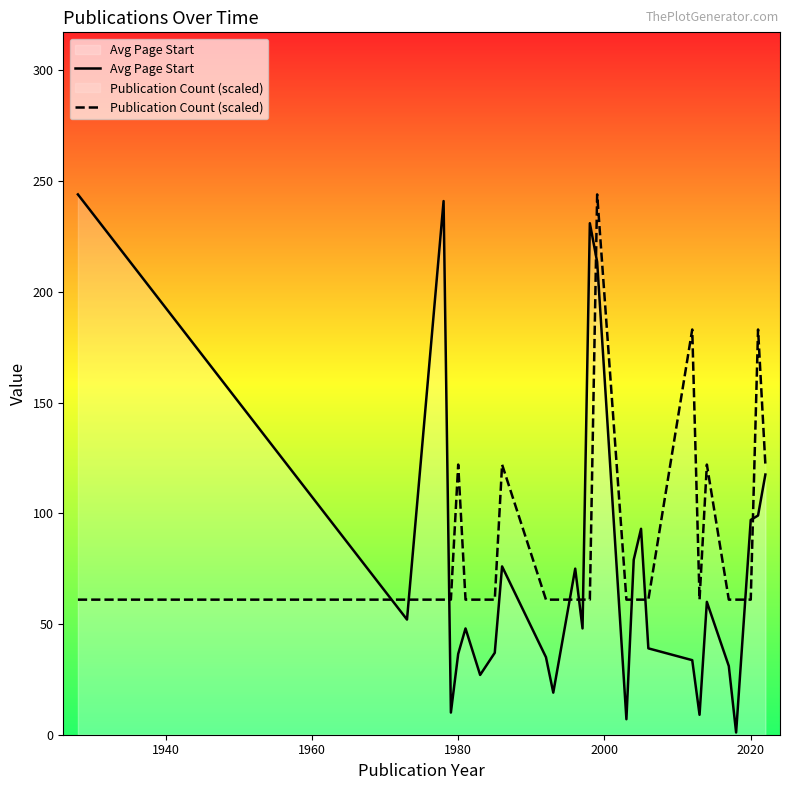

True or false: Avg Page Start has more than 2 points higher than both neighbors.

True